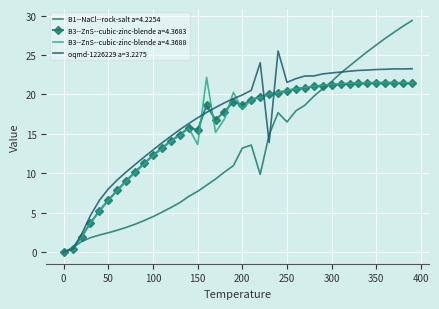

What is the maximum value for B3--ZnS--cubic-zinc-blende a=4.3688?

22.2